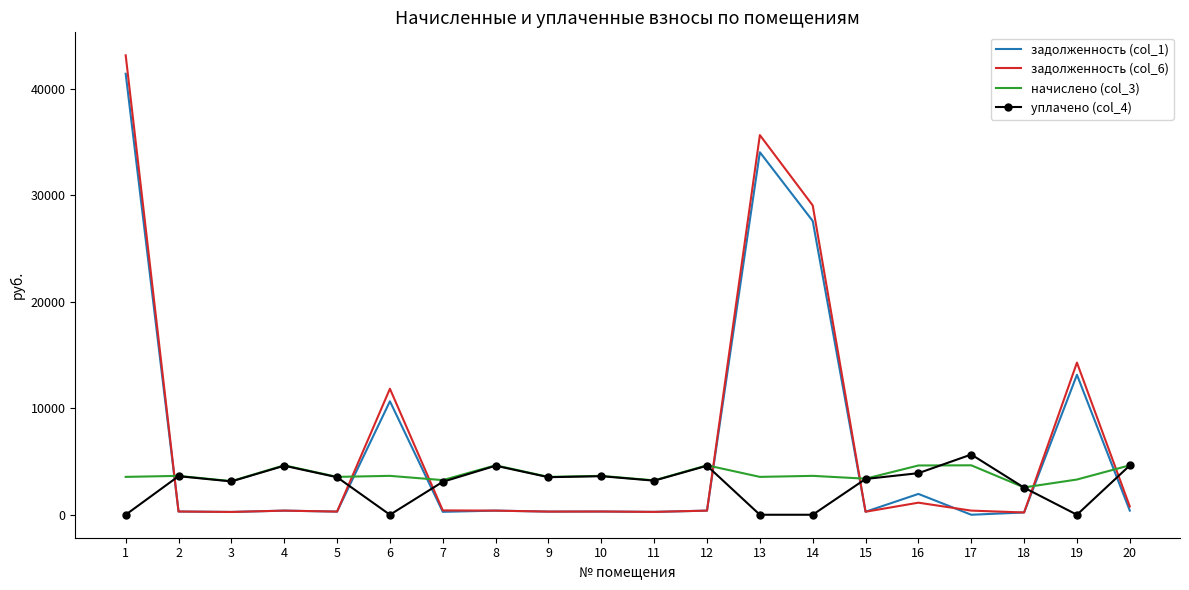

Is the value of уплачено (col_4) at 13 greater than the value of задолженность (col_6) at 14?

No